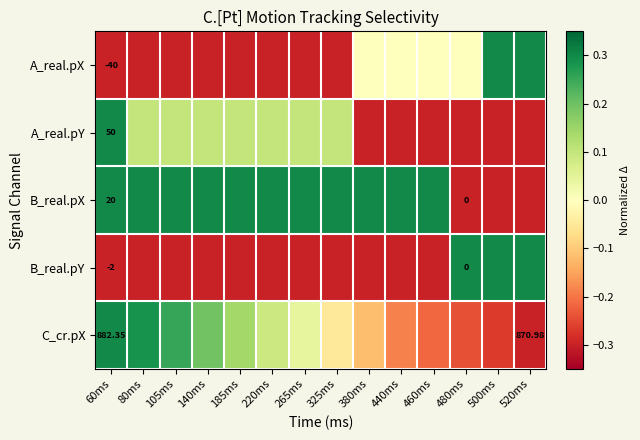

At which category is the sum across all series the highest?

60ms